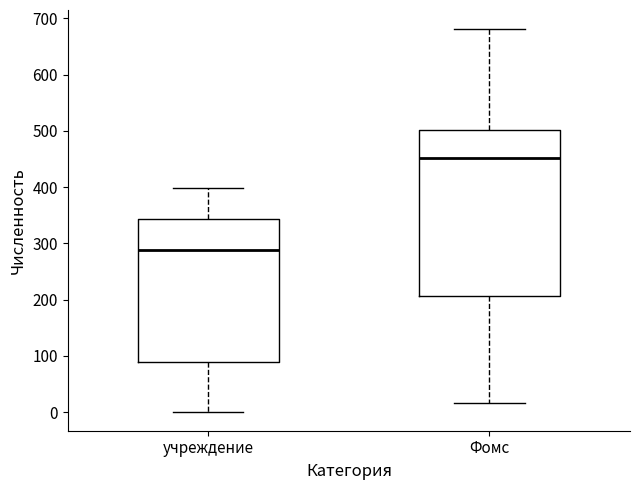

Comparing the boxes themselves (not the whiskers), which one is the tallest?

Фомс